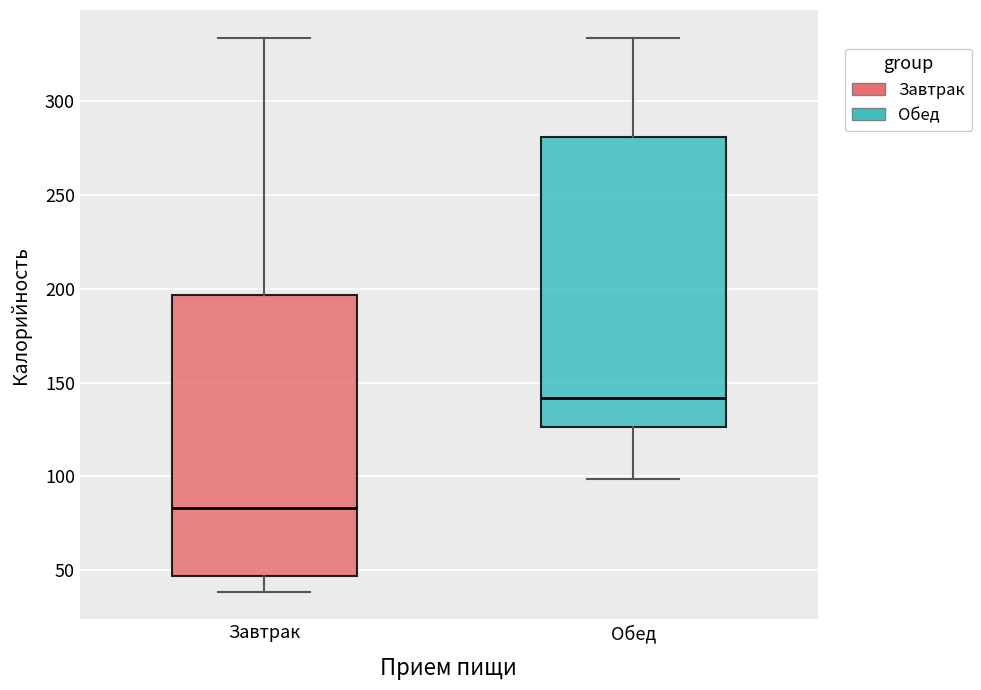

Reading left to right, read every box against the y-axis: the position of its median line, the range the box covers, and the ends of its whiskers. The values are not printed on the chart, so give them approximately, as read against the axis.

Завтрак: median 85, box 45 to 195, whiskers 40 to 335
Обед: median 140, box 125 to 280, whiskers 100 to 335